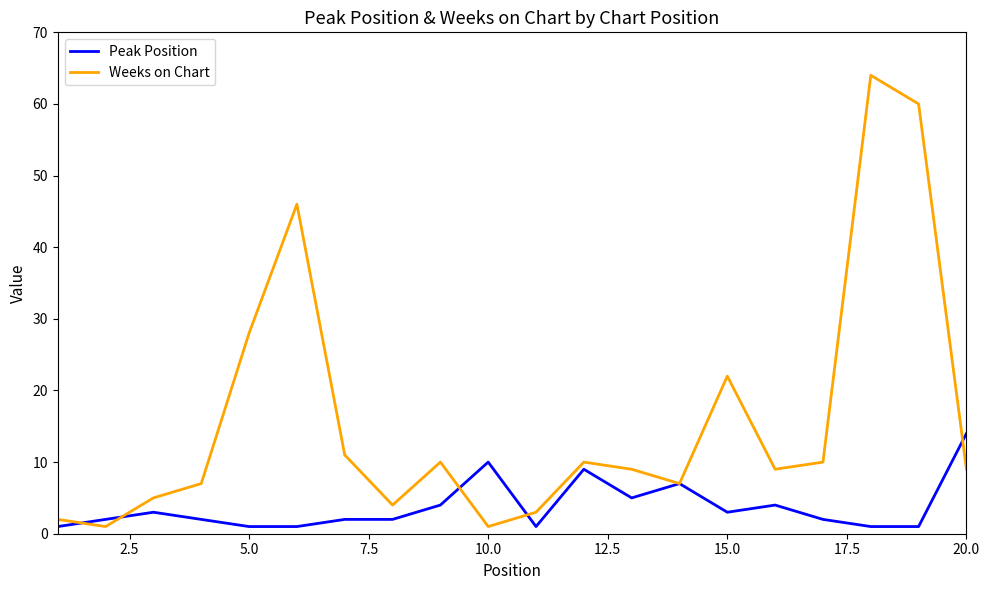

At how many categories does at least one series exceed 17?

5